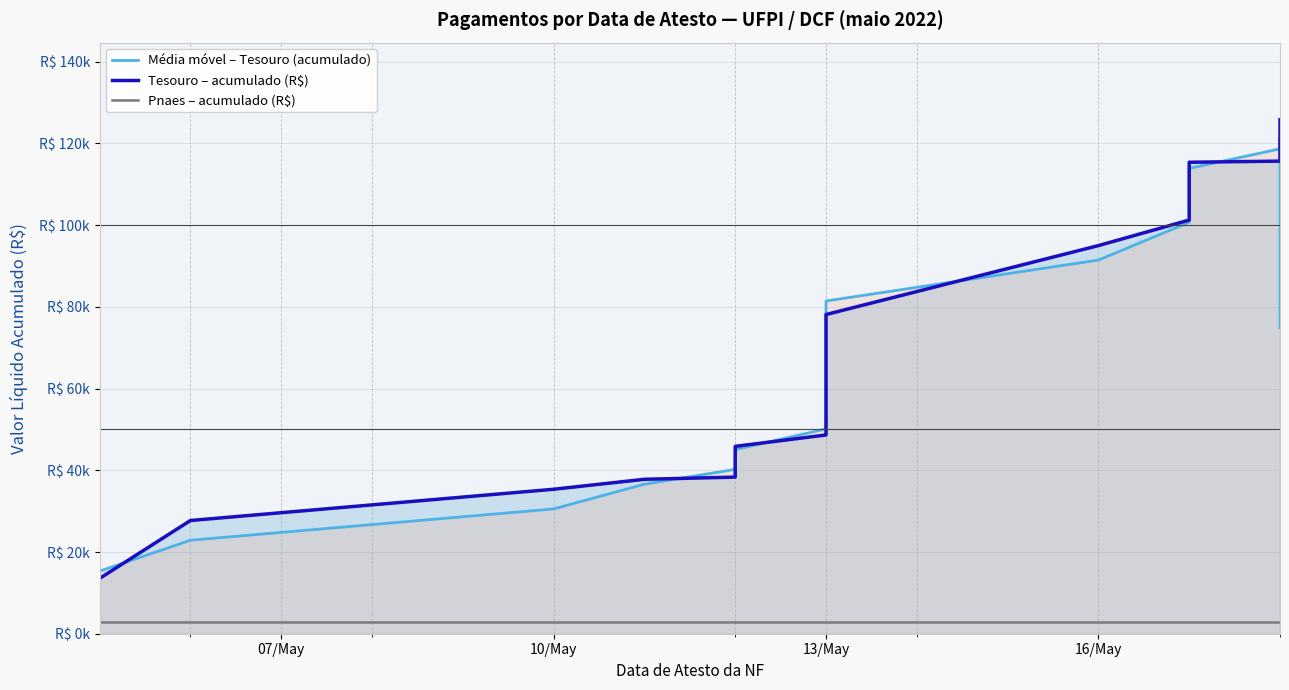

What position from the right is 7?

13